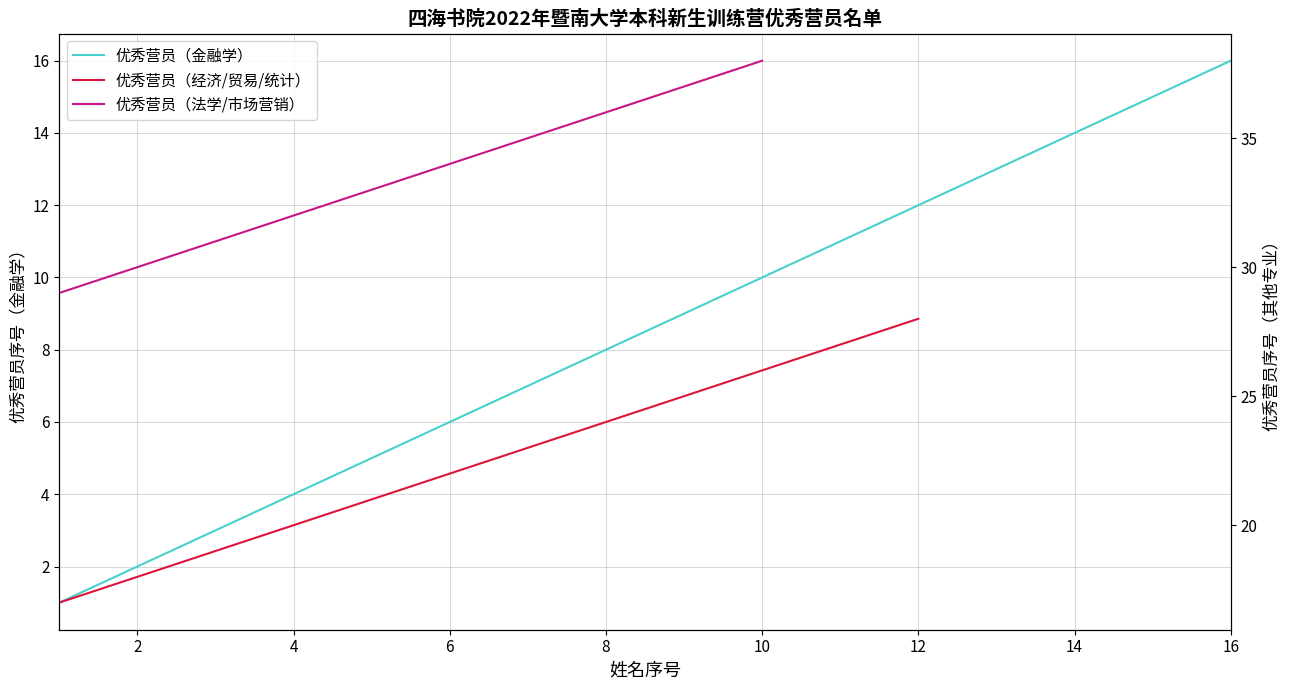

True or false: 优秀营员（经济/贸易/统计） and 优秀营员（金融学） cross at least once.

False